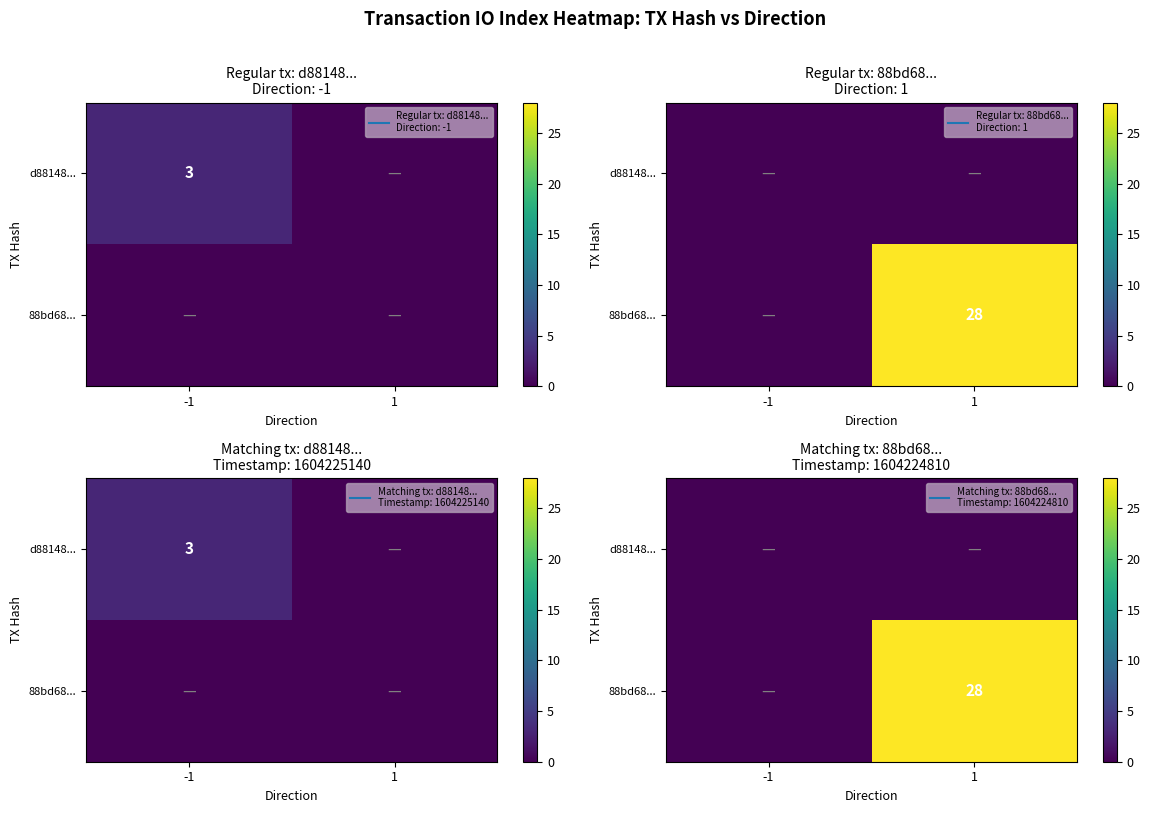

List the labels in order of 88bd68... value, largest first.

1, -1